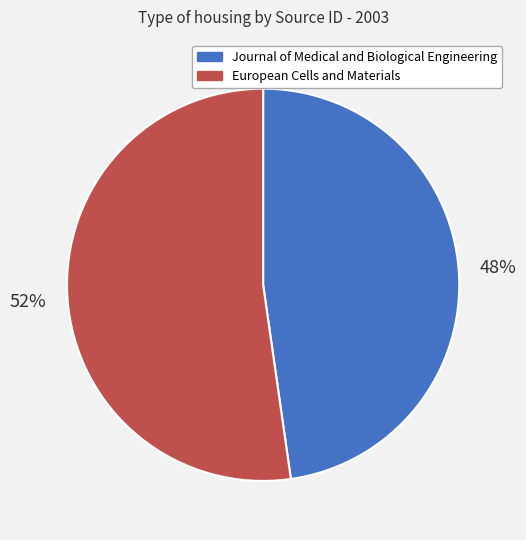

What is the ratio of the value at Journal of Medical and Biological Engineering to the value at European Cells and Materials?

0.9